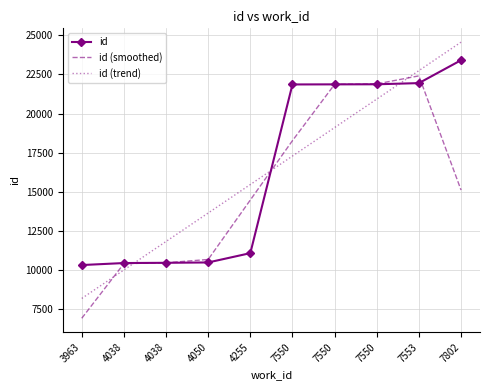

At which category does the chart reach its minimum across all series?

3963